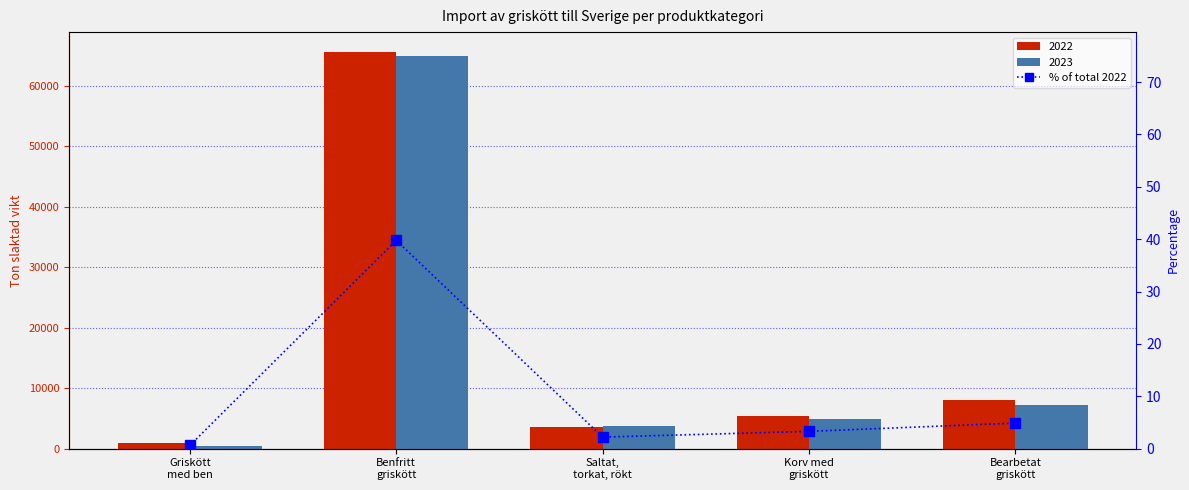

Read the value at Korv med
griskött.

3.3